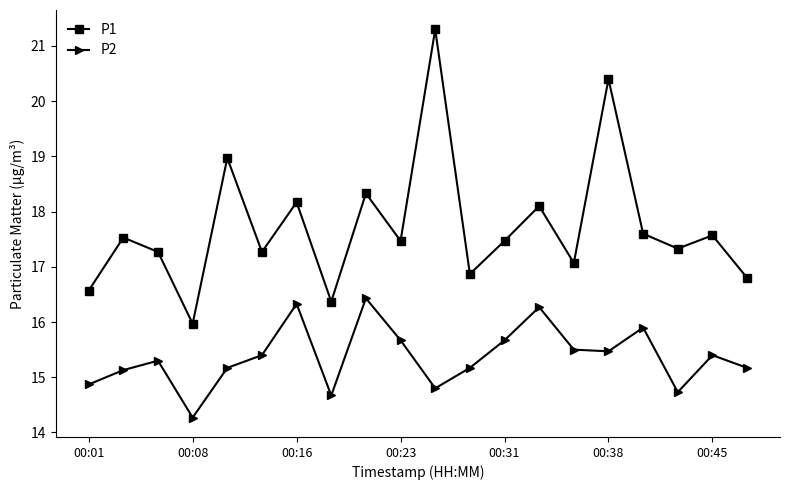

Which series has the largest range (max minus min)?

P1